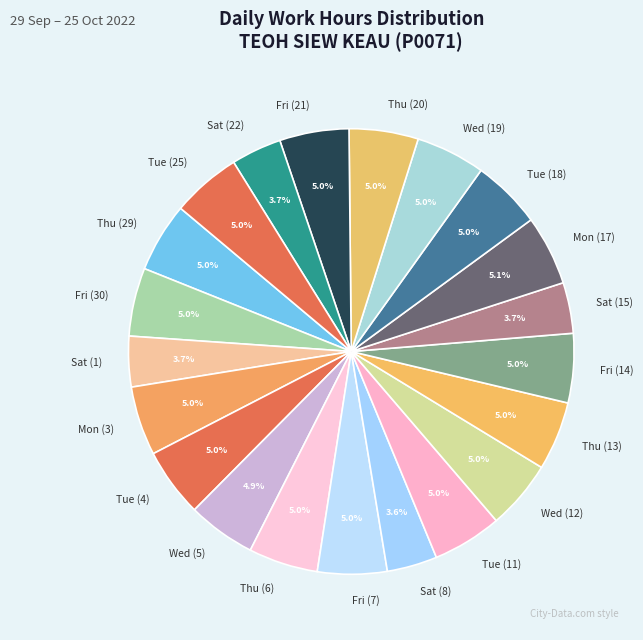

Combined, what portion of the pie is Tue (11) and Sat (22)?

8.7%